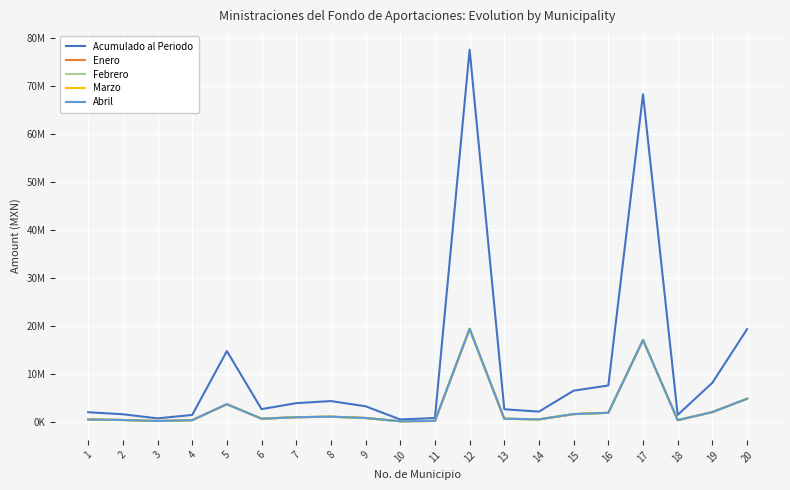

What is the value of the Febrero point at the 7th from the left?

976957